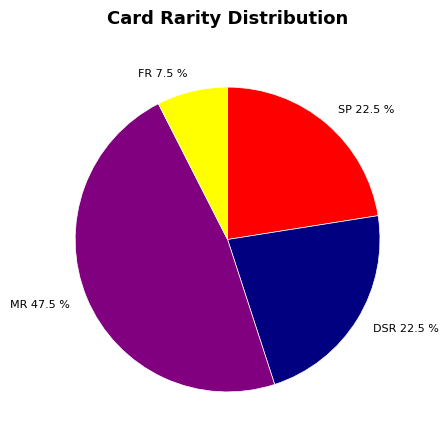

Count the number of slices in the pie.

4